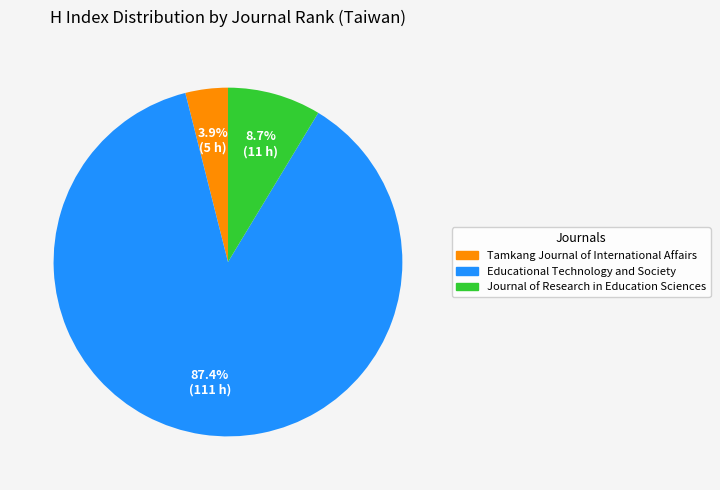

Is it true that Tamkang Journal of International Affairs is 11% of the pie?

False